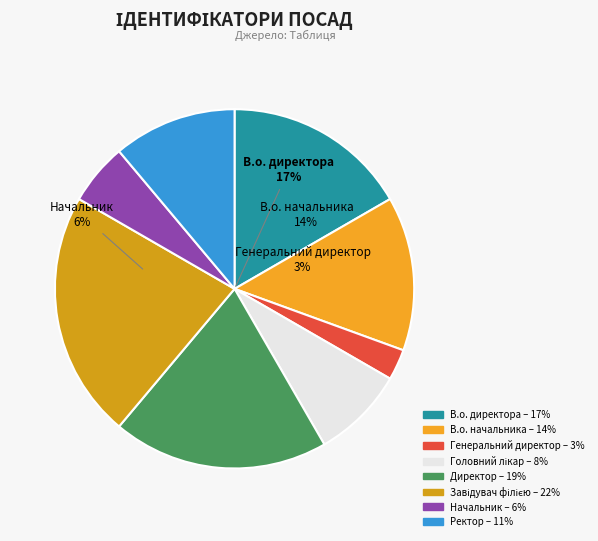

Between Завідувач філією and Начальник, which is larger?

Завідувач філією